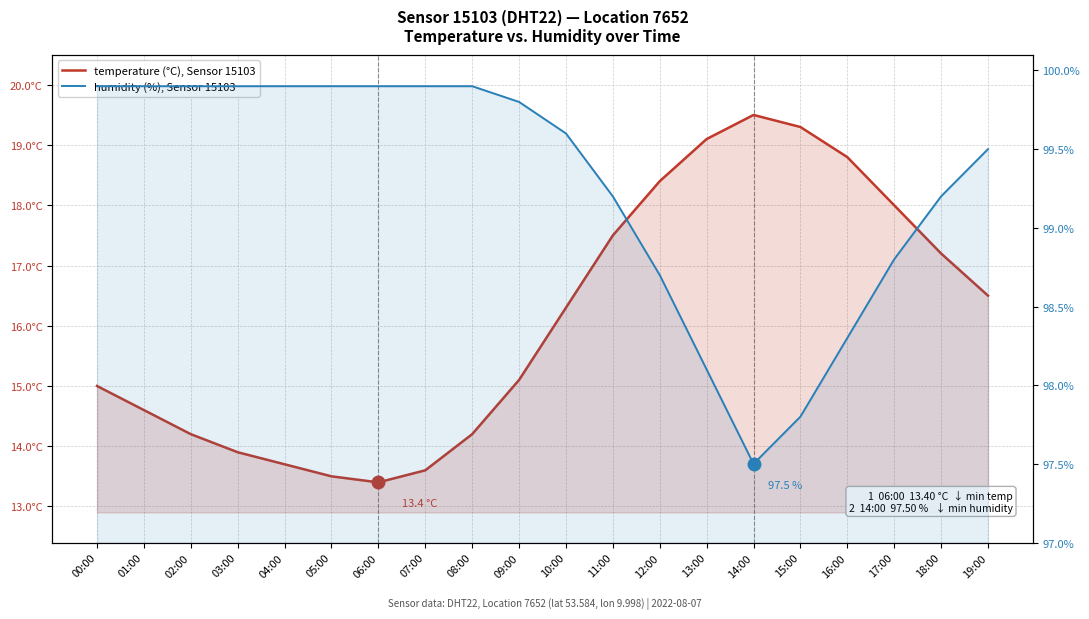

Where is the first local maximum for temperature (°C), Sensor 15103?

14:00